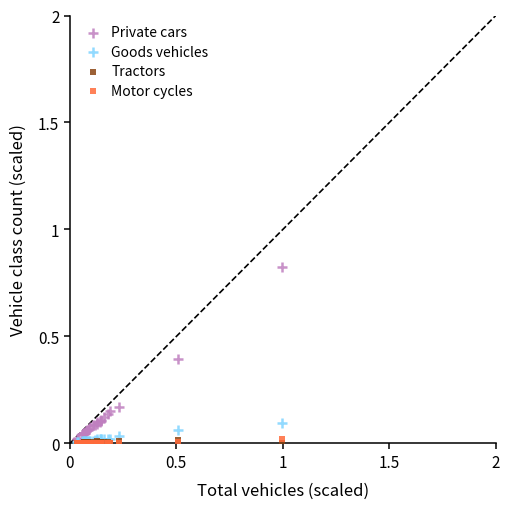

Which series reaches the maximum Y coordinate?

Private cars